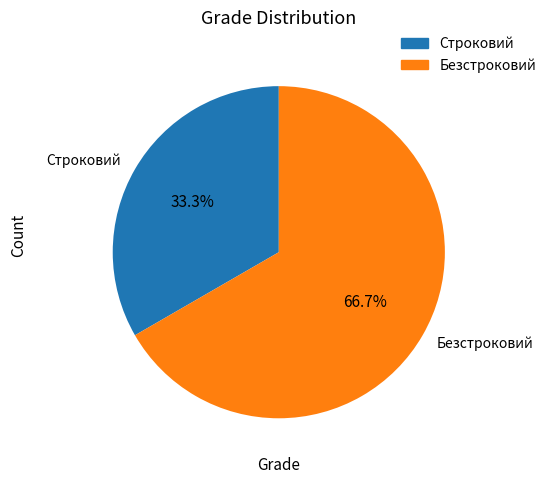

What percentage is the Безстроковий slice, to the nearest percent?

67%